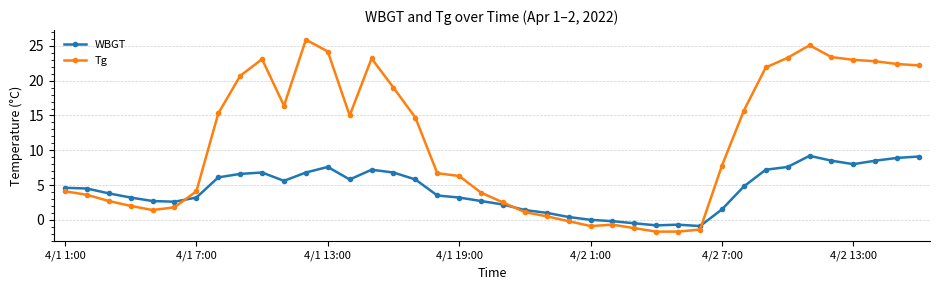

What is the smallest value displayed?

-1.7